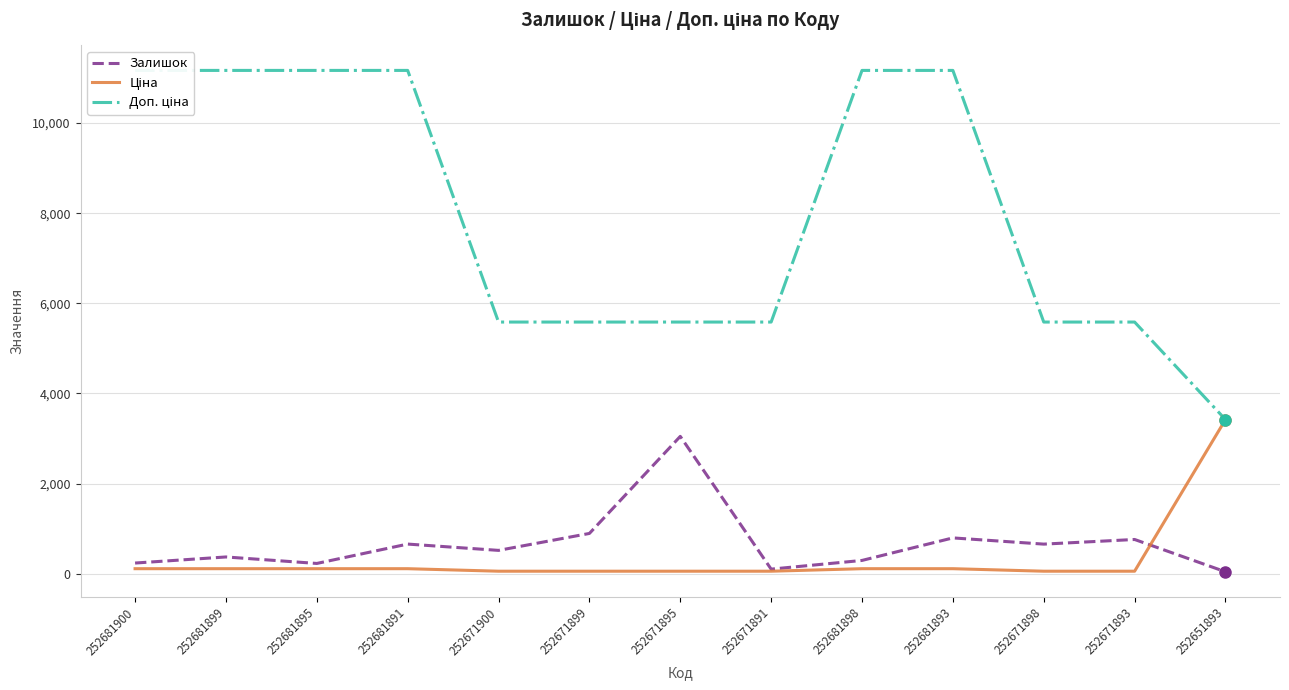

What is the minimum value shown in the chart?

43.0